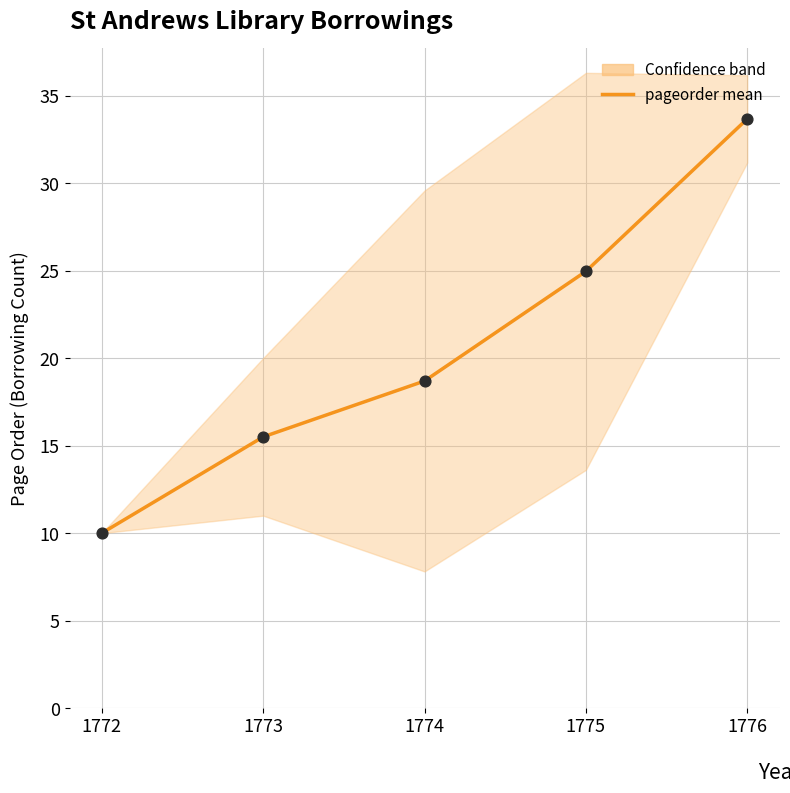

Which has a higher value, 1773 or 1775?

1775